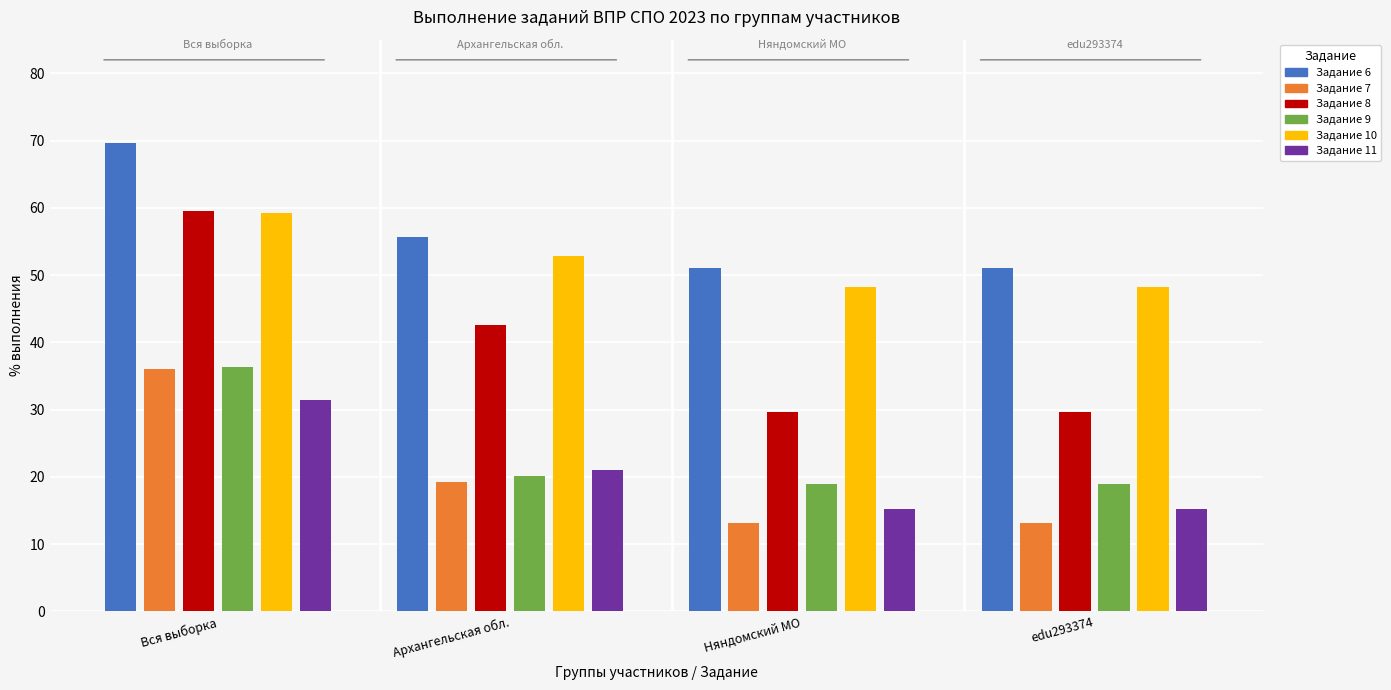

What is the maximum value shown in the chart?

69.7